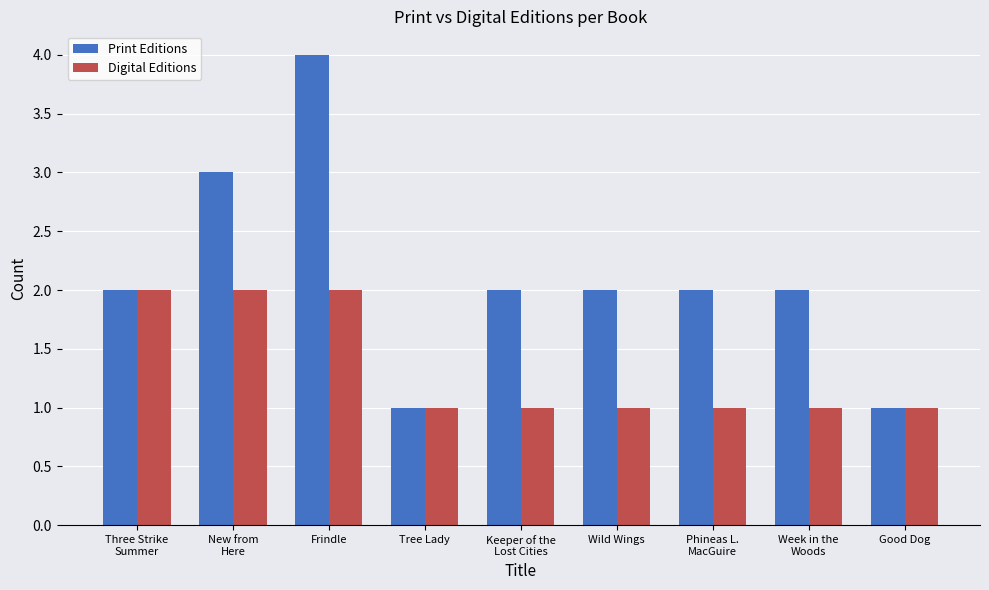

What is the greatest value displayed?

4